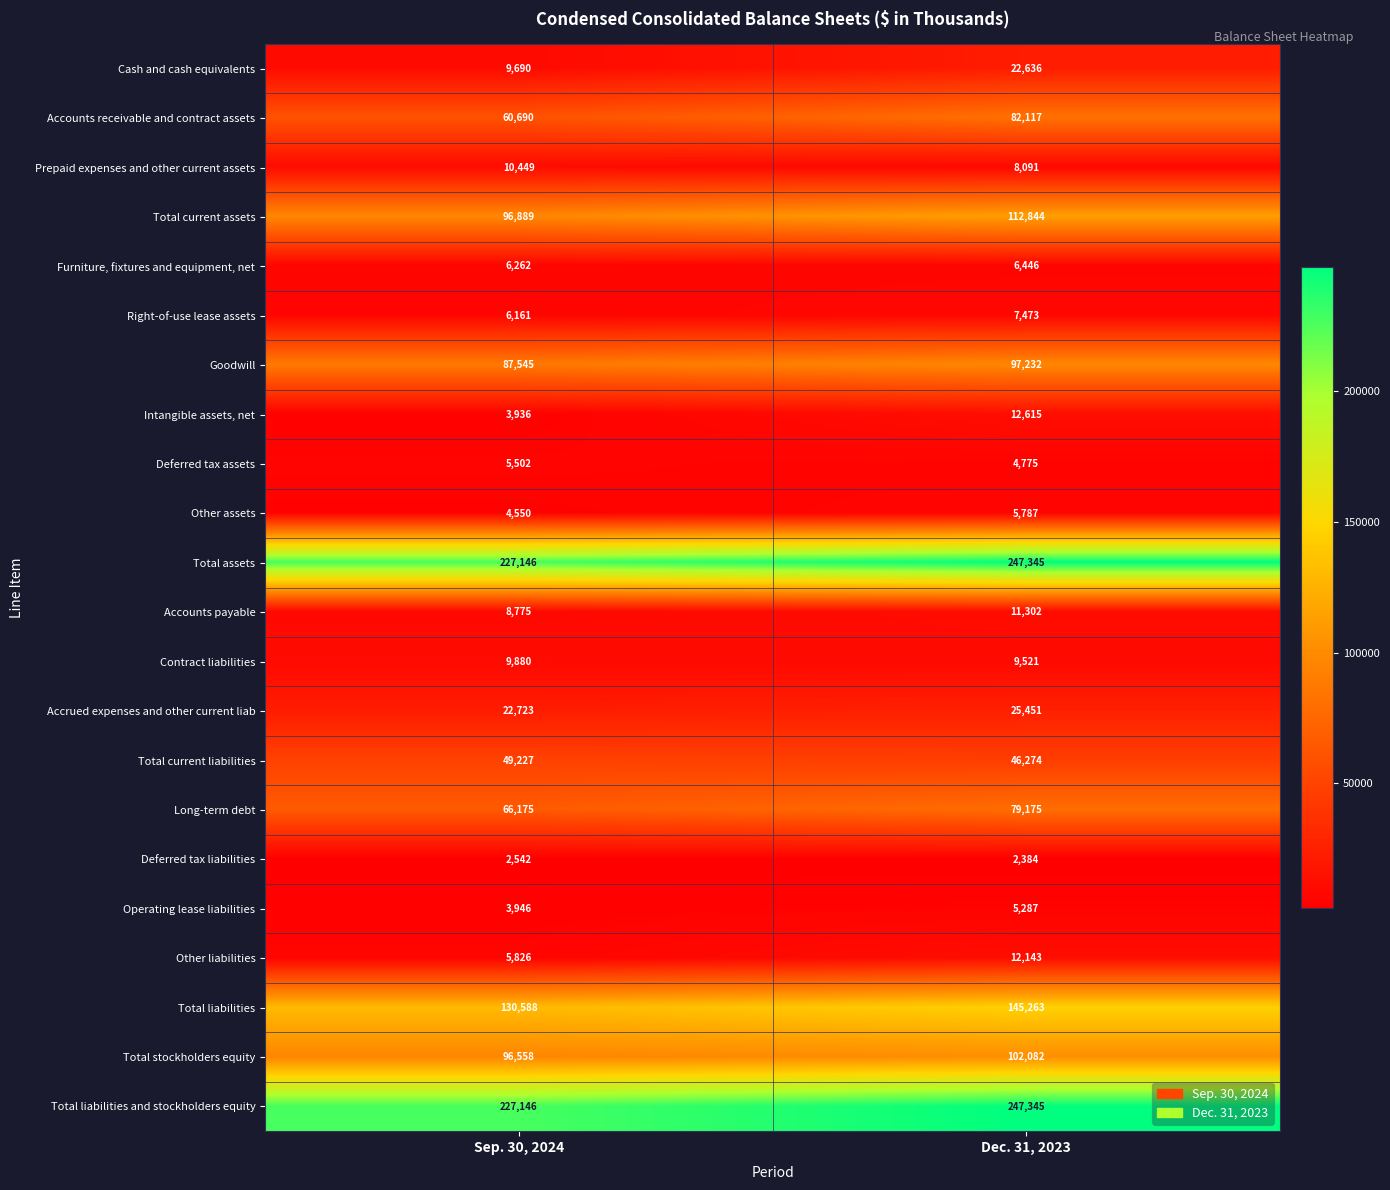

What is the sum of the Deferred tax liabilities values at Sep. 30, 2024 and Dec. 31, 2023?

4926